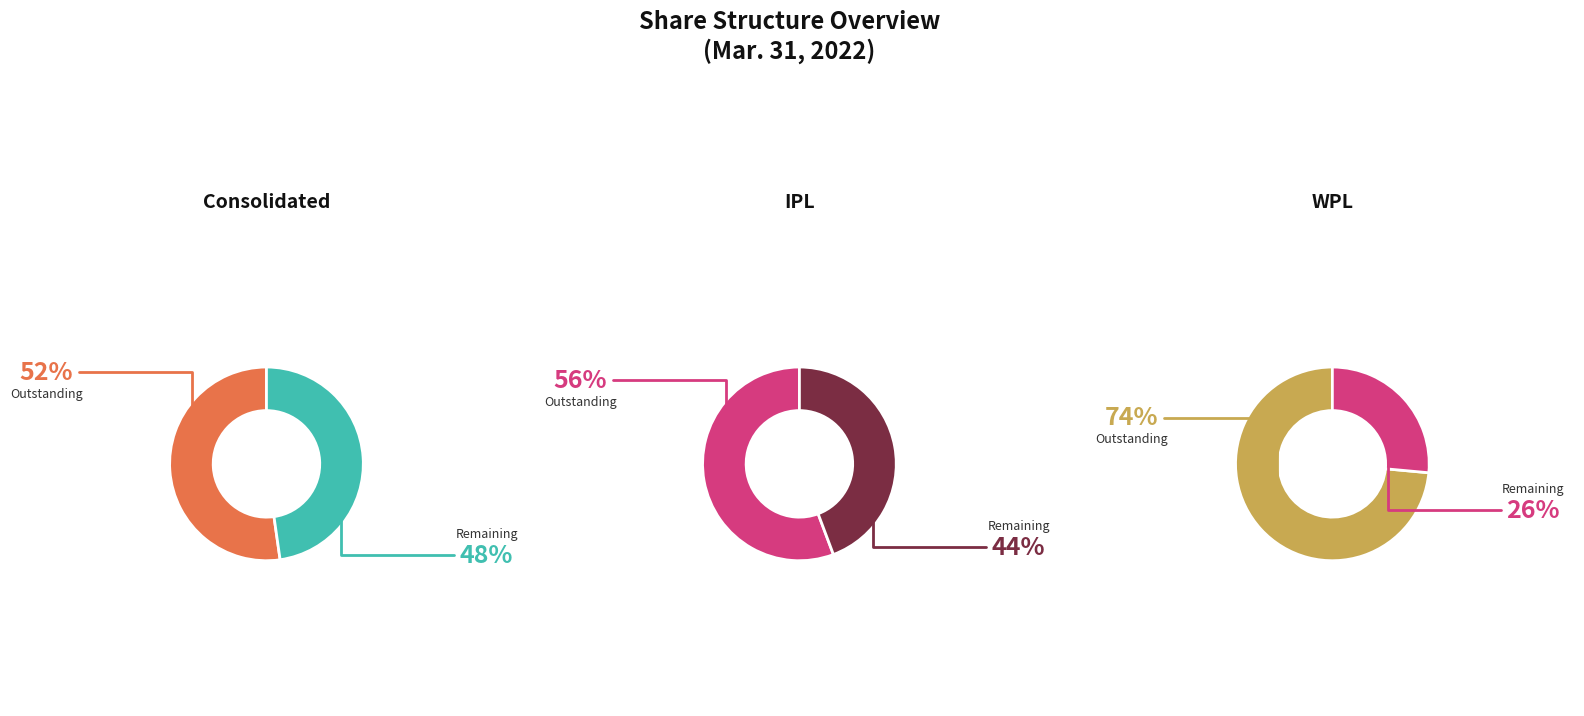

The Shares Authorized slice represents 50% of the pie. True or false?

False